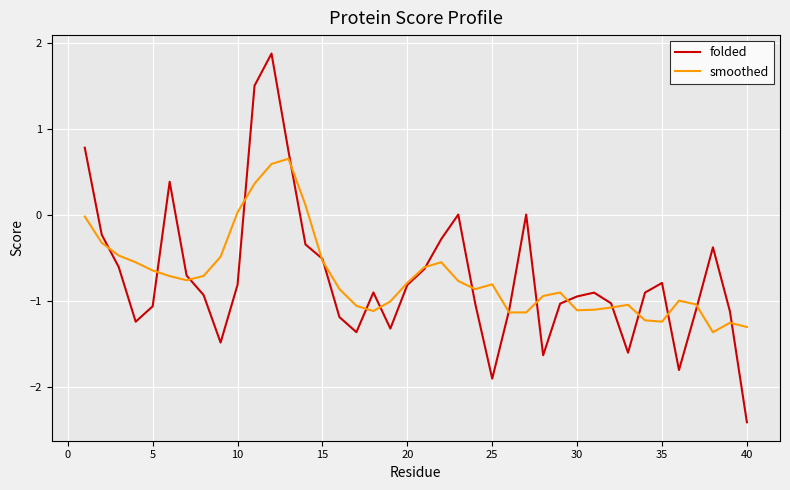

Which series has the widest spread of values?

folded